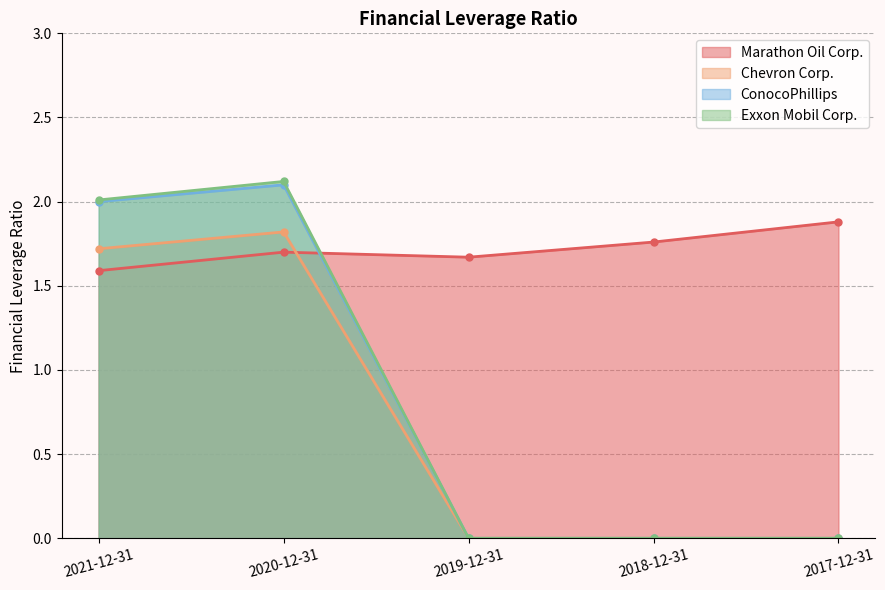

Which has a higher value, 2020-12-31 or 2019-12-31?

2020-12-31